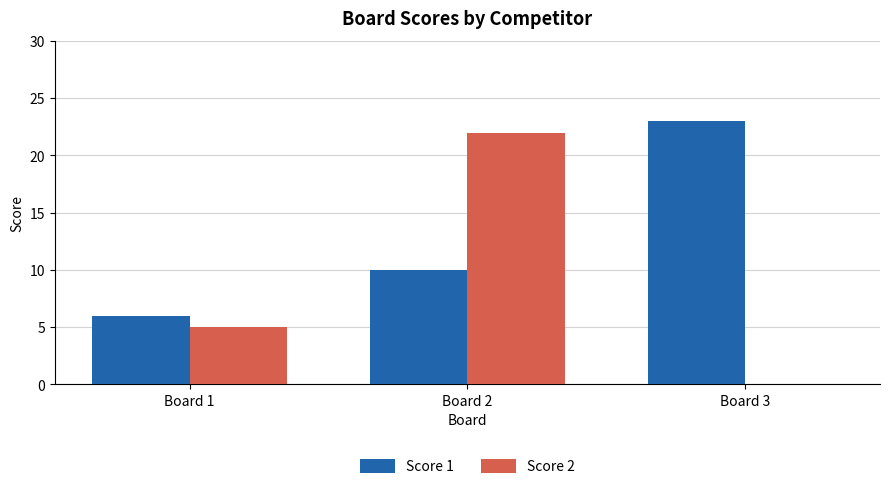

How many series are shown in this chart?

2